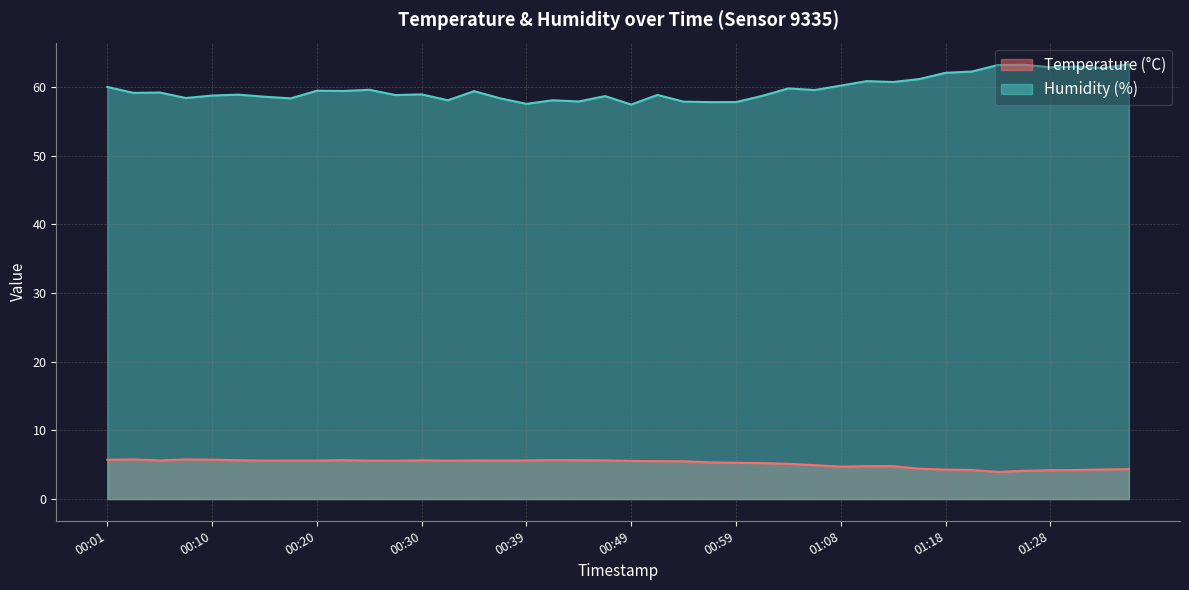

True or false: Humidity (%) and Temperature (°C) intersect in this chart.

False